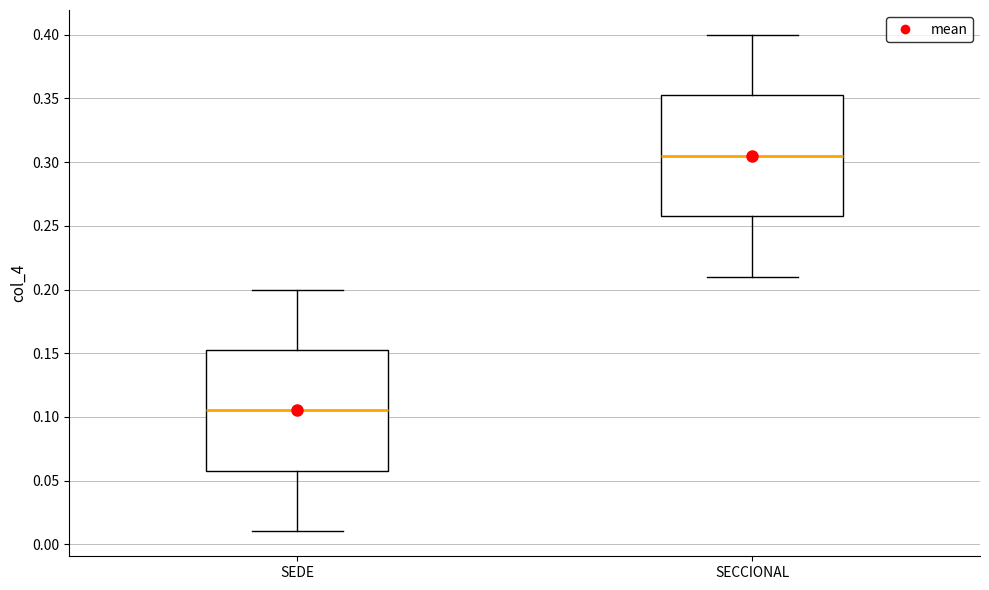

Reading left to right, transcribe this box plot: for each box, give where its median line is, the range the box spans, and where its two whiskers end, as read against the y-axis. The values are not printed on the chart, so give them approximately, as read against the axis.

SEDE: median 0.105, box 0.060 to 0.155, whiskers 0.010 to 0.200
SECCIONAL: median 0.305, box 0.260 to 0.355, whiskers 0.210 to 0.400